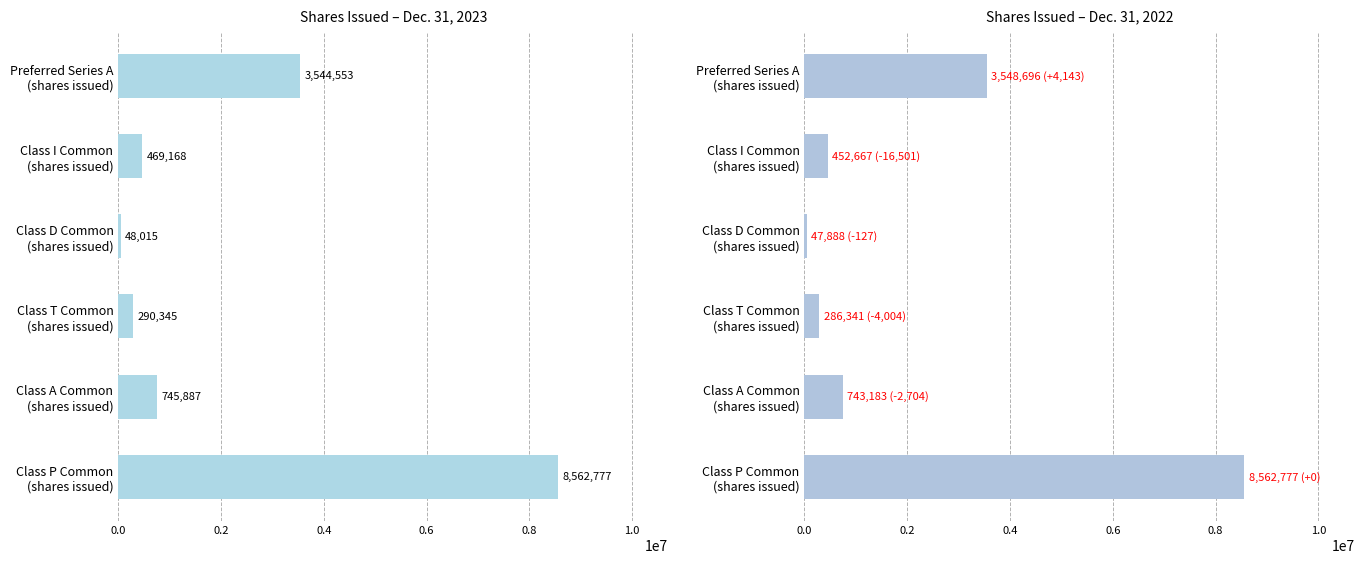

Rank the series by their average value, from lowest to highest.

Dec. 31, 2022, Dec. 31, 2023